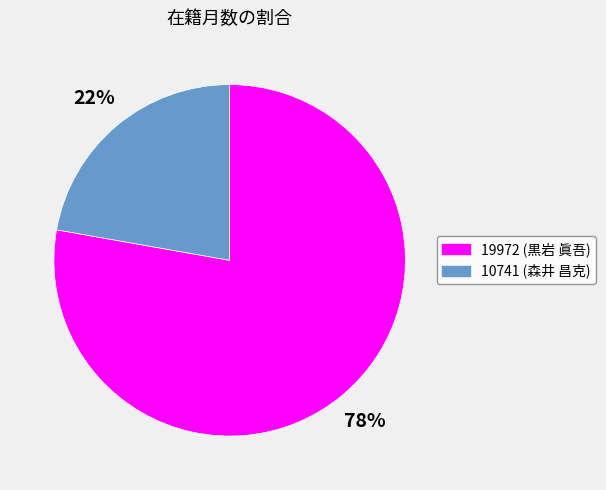

Which category has the smallest portion of the pie?

10741 (森井 昌克)